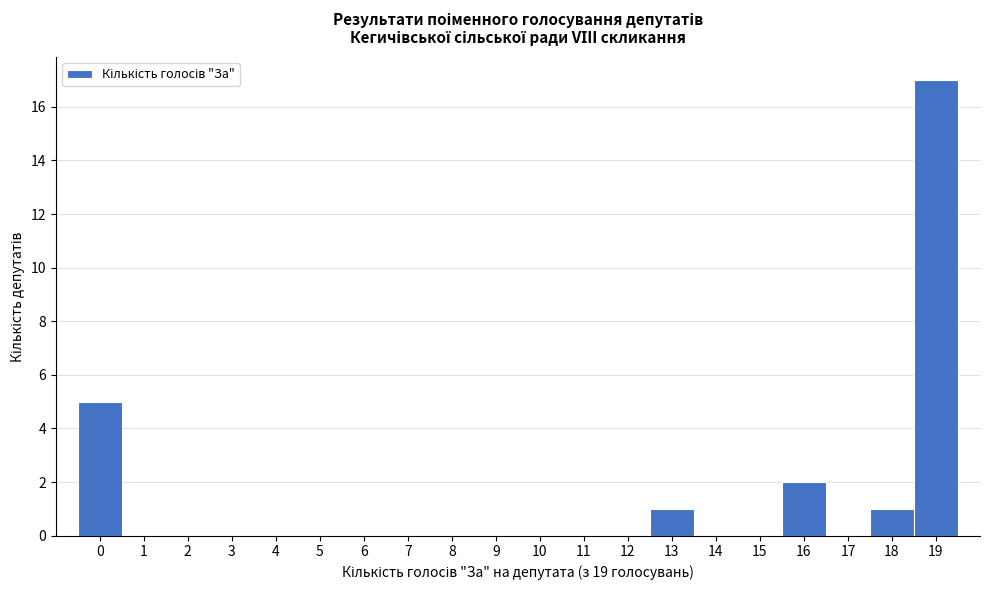

Reading left to right, list every bar in this chart as the range it spans on the x-axis followed by its height. The values are not printed on the chart, so give them approximately, as read against the axis.

-0.5 to 0.5: 5
0.5 to 1.5: 0
1.5 to 2.5: 0
2.5 to 3.5: 0
3.5 to 4.5: 0
4.5 to 5.5: 0
5.5 to 6.5: 0
6.5 to 7.5: 0
7.5 to 8.5: 0
8.5 to 9.5: 0
9.5 to 10.5: 0
10.5 to 11.5: 0
11.5 to 12.5: 0
12.5 to 13.5: 1
13.5 to 14.5: 0
14.5 to 15.5: 0
15.5 to 16.5: 2
16.5 to 17.5: 0
17.5 to 18.5: 1
18.5 to 19.5: 17